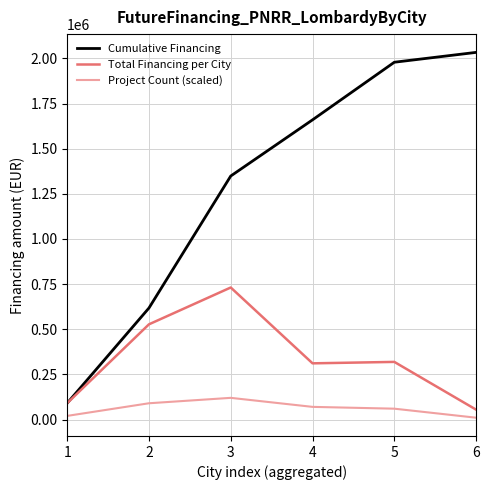

What is the difference between the Cumulative Financing values at 2 and 5?

1361356.2